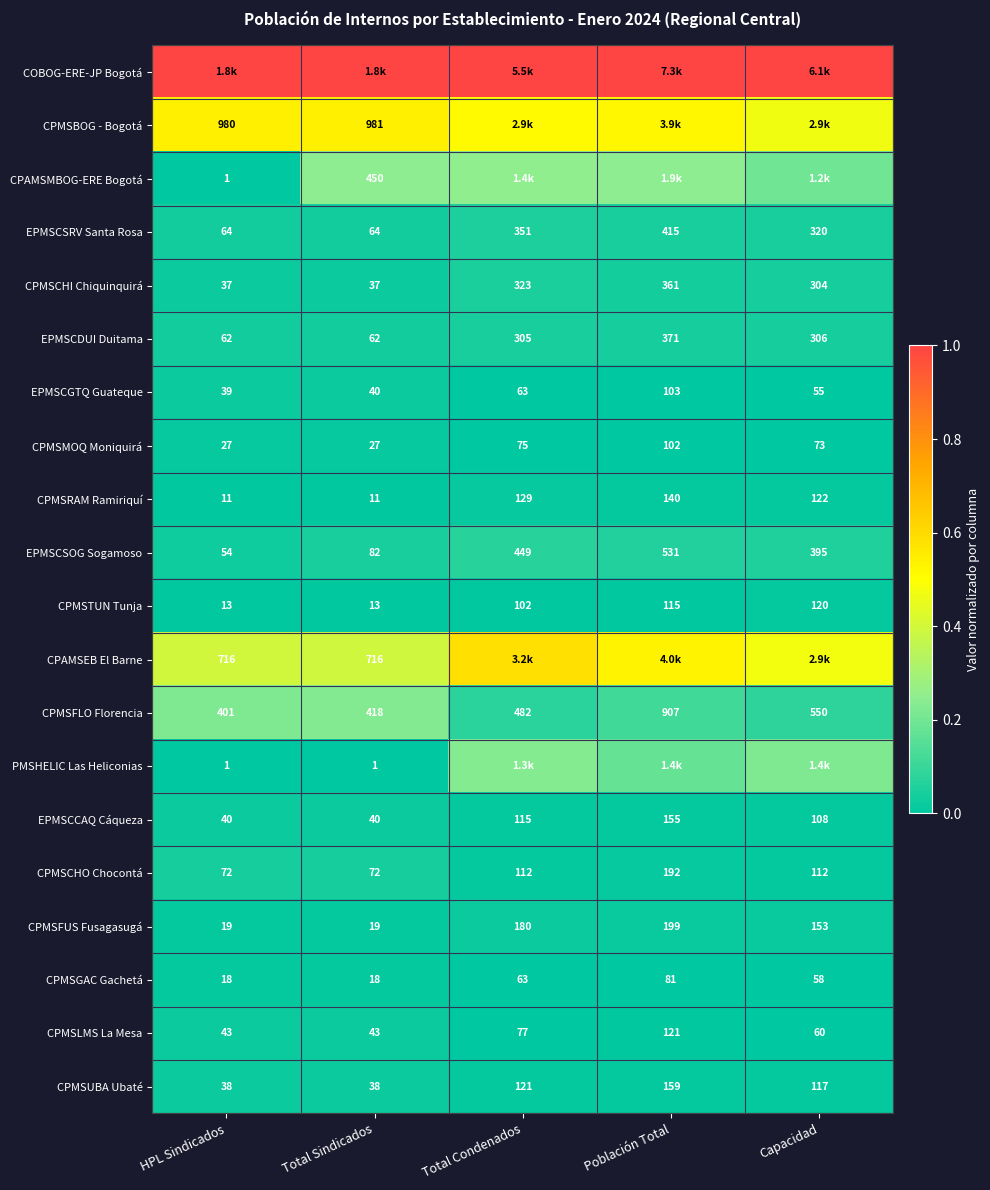

At which label does CPMSFLO Florencia reach its minimum?

HPL Sindicados